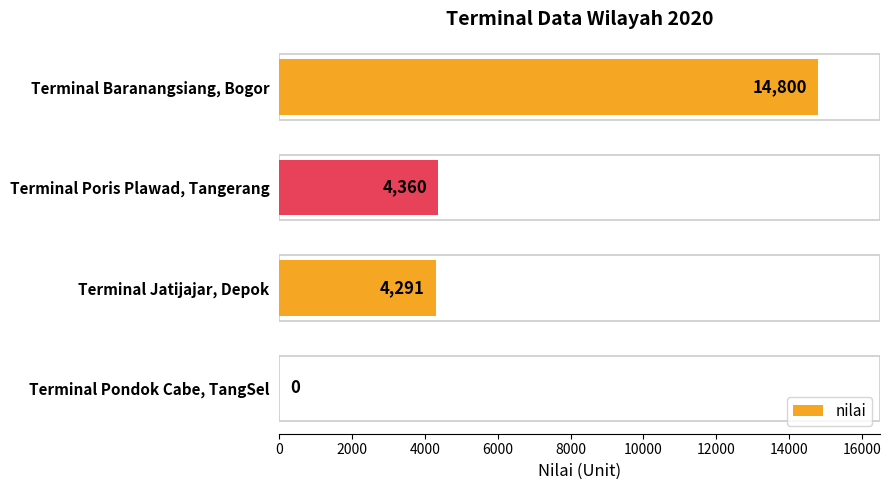

What is the maximum value shown in the chart?

14800